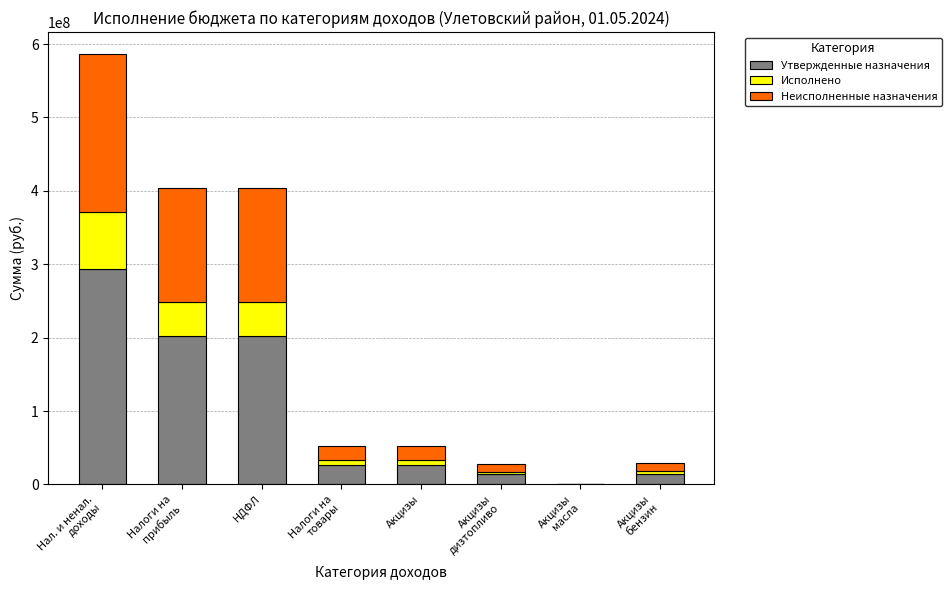

Is it true that Утвержденные назначения equals 202012600.0 at НДФЛ?

True